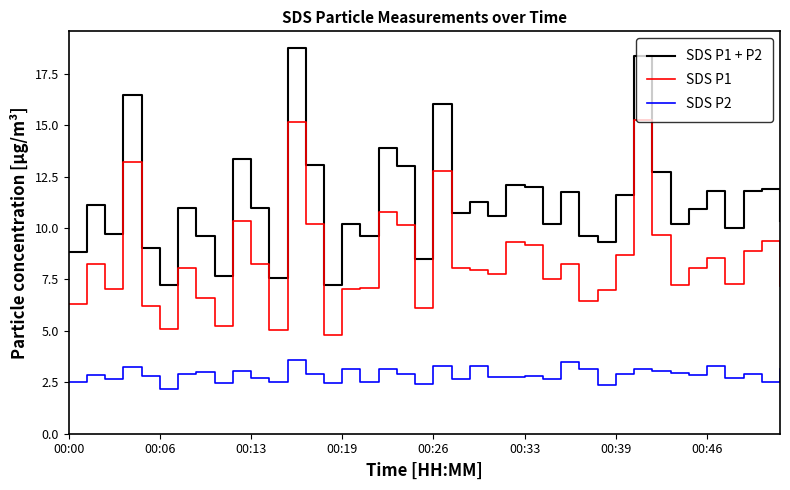

Which series has the widest spread of values?

SDS P1 + P2